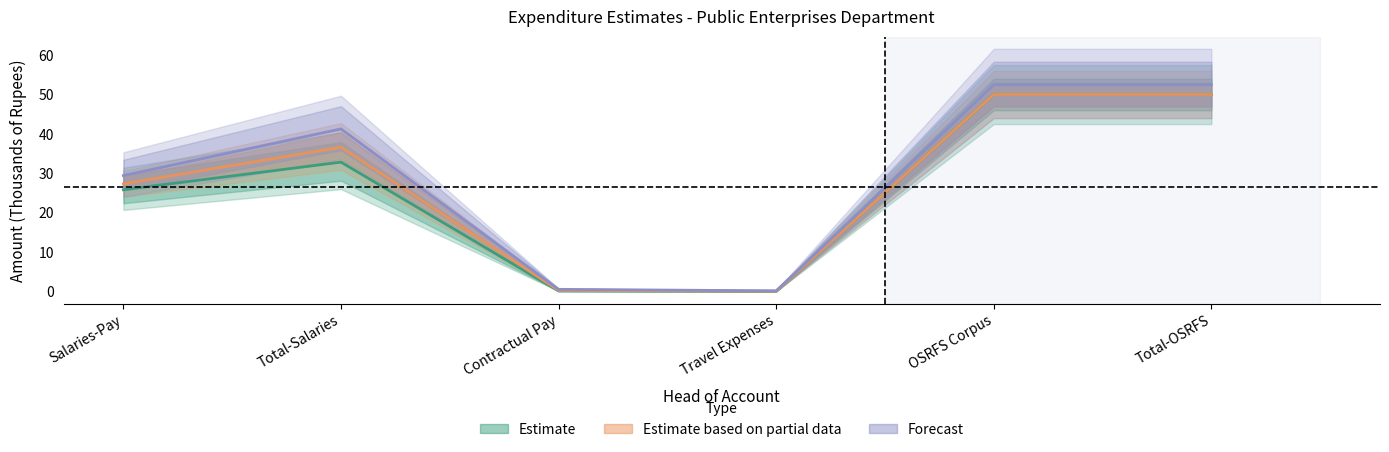

Which category has the lowest value in the Revised Estimates 2021-2022 series?

Travel Expenses